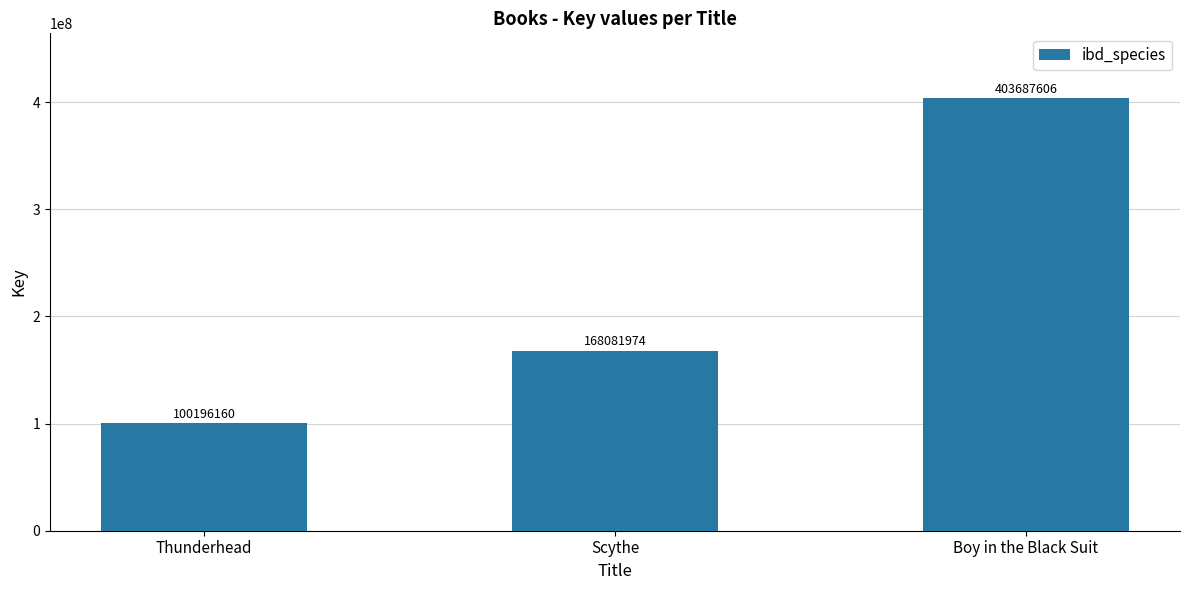

Reading right to left, extract all data points from this chart.

403687606	168081974	100196160